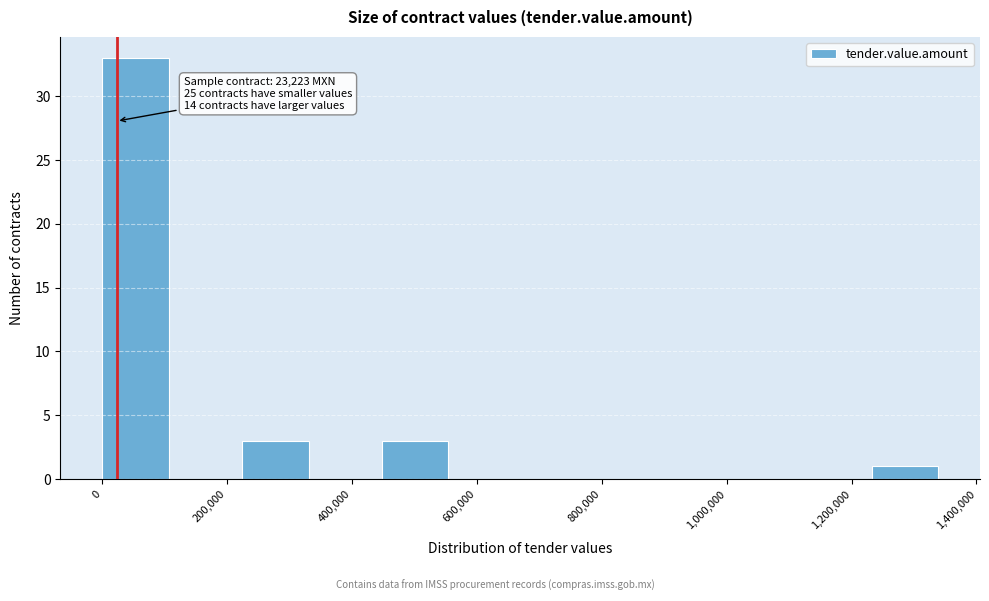

Which range on the x-axis has the tallest bar?

0 to 120000